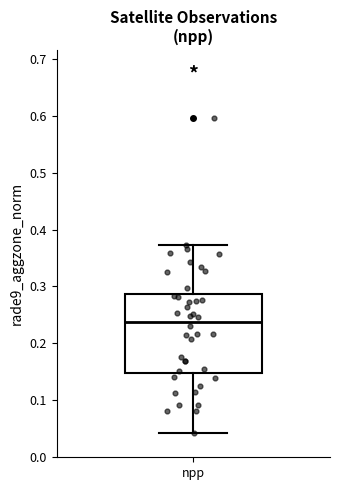

Transcribe this box plot: give where the median line is, the range the box spans, and where the two whiskers end, as read against the y-axis. The values are not printed on the chart, so give them approximately, as read against the axis.

median 0.24, box 0.15 to 0.29, whiskers 0.04 to 0.37